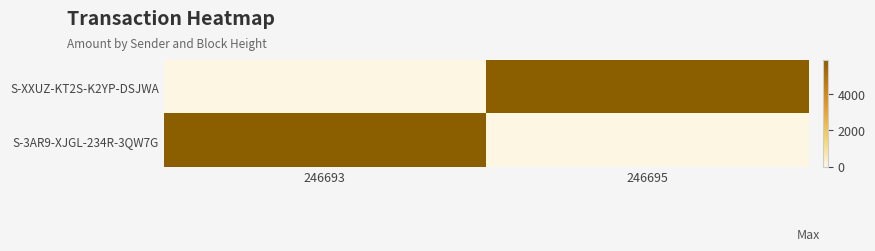

Reading left to right, what are all the values shown in this chart?

S-XXUZ-KT2S-K2YP-DSJWA: 246693=0	246695=5849
S-3AR9-XJGL-234R-3QW7G: 246693=5850	246695=0